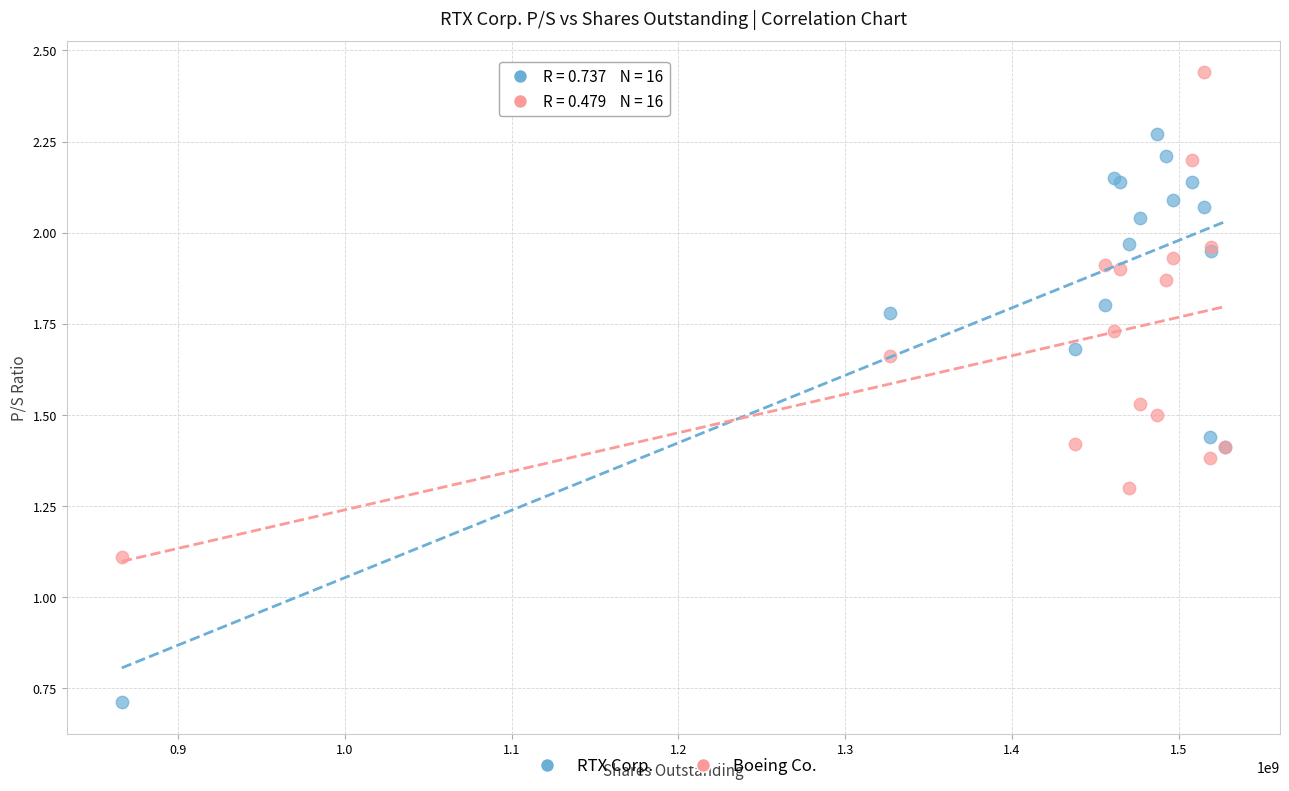

Which series has the widest spread of Y values?

RTX Corp.